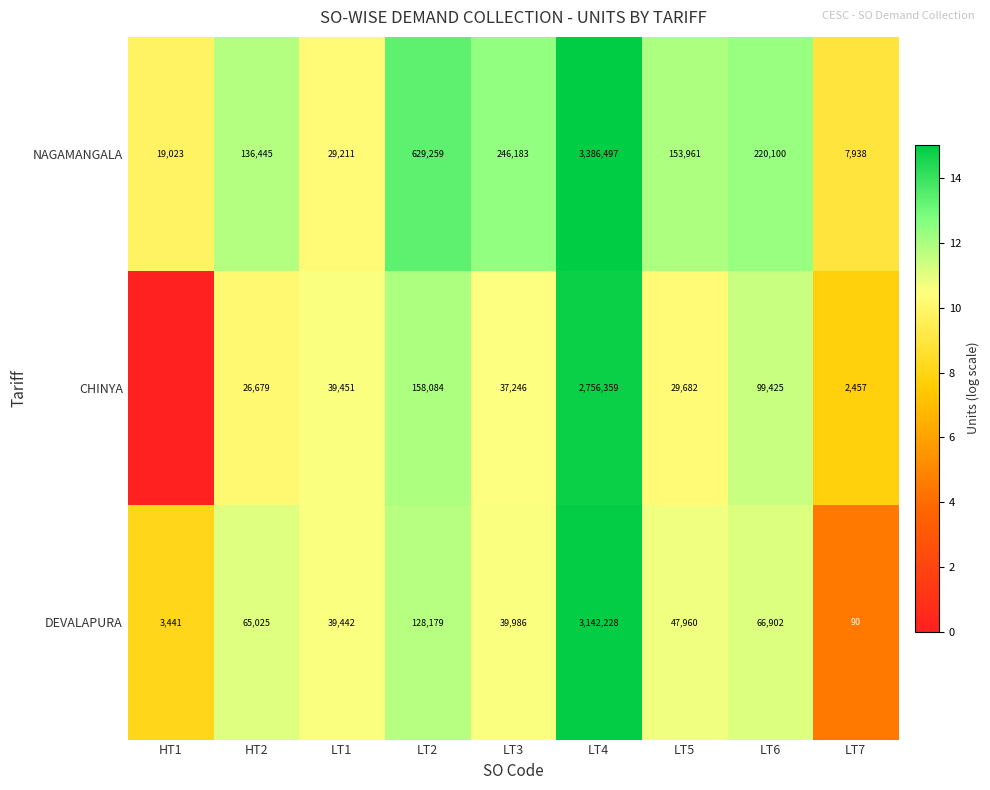

Between LT4 and LT6, which series saw the biggest shift?

NAGAMANGALA